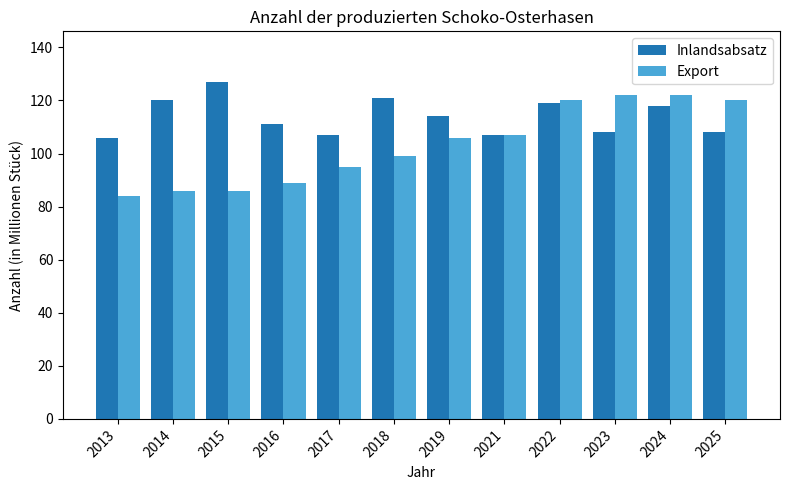

Which series has the largest range (max minus min)?

Export